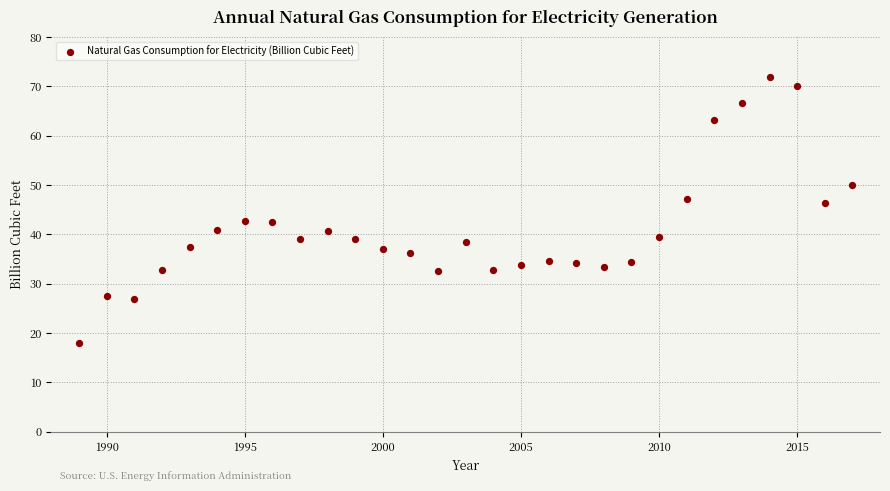

What is the range of X values (max minus min)?

28.0